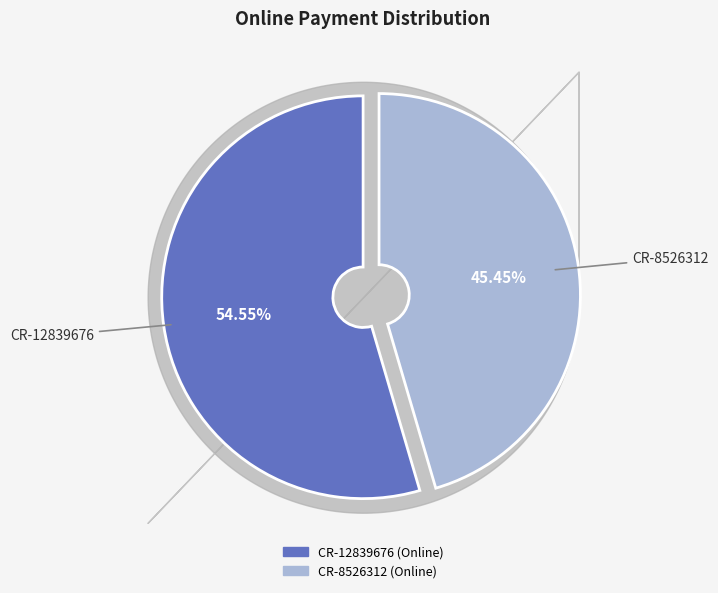

True or false: CR-8526312 accounts for 60% of the total.

False